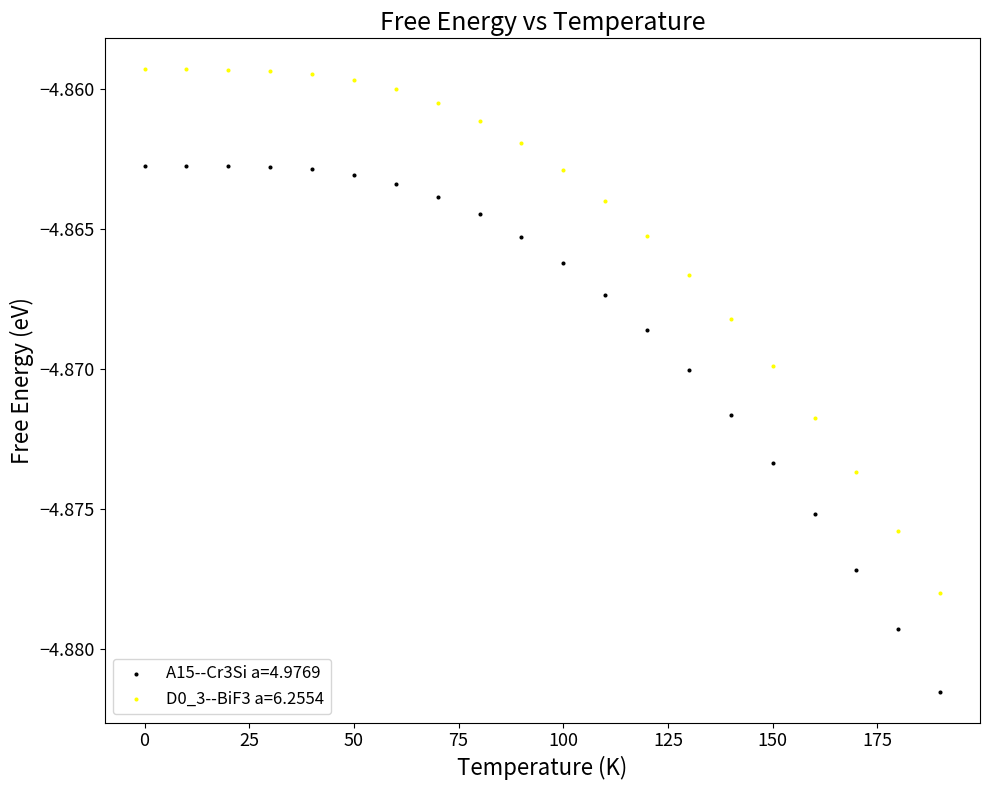

Which series has the largest Y range (max minus min)?

A15--Cr3Si a=4.9769